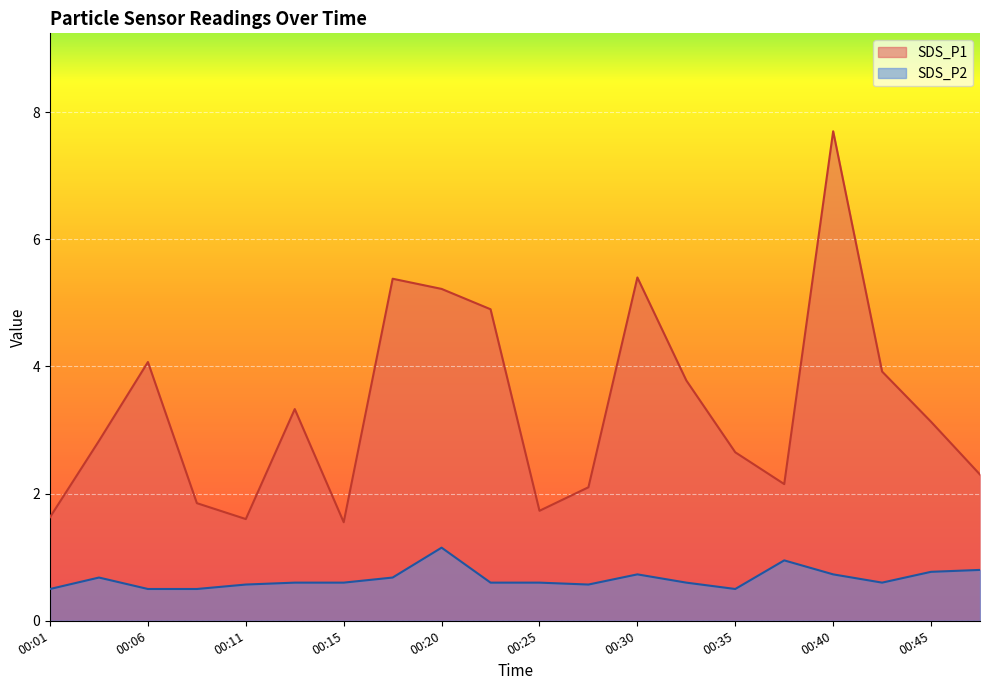

At how many categories does at least one series exceed 3?

10